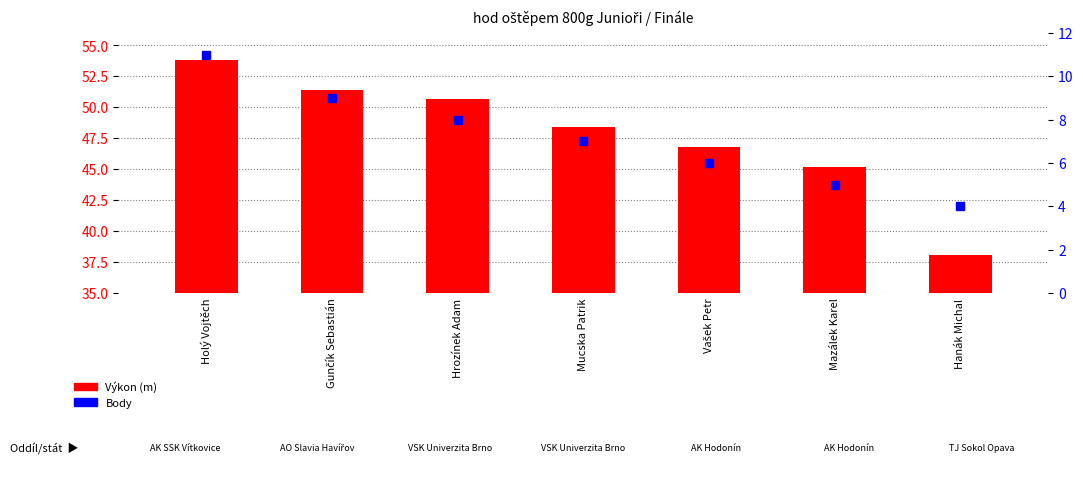

Between Holý Vojtěch and Mazálek Karel, which series saw the biggest shift?

Výkon